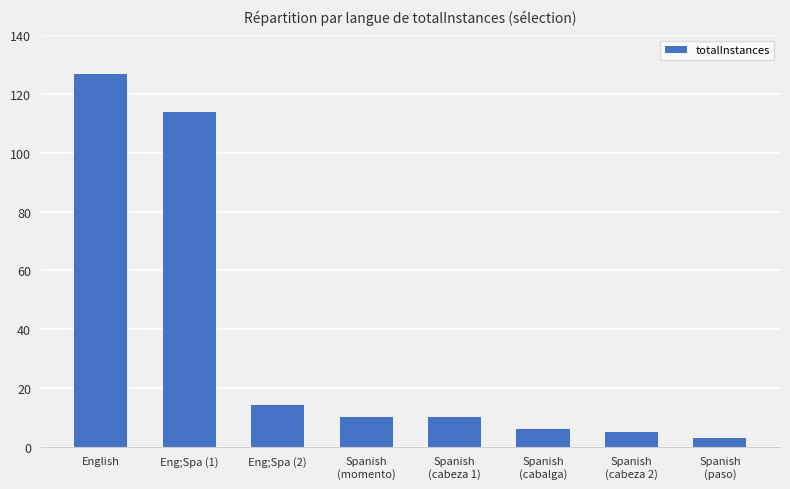

What is the label of the 2nd bar from the right?

Spanish
(cabeza 2)